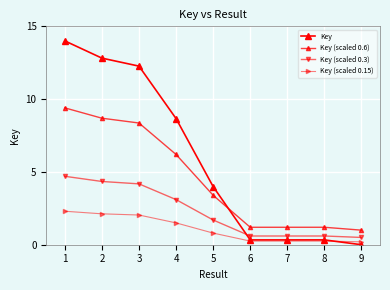

The value of Key at 9 is 0.0. True or false?

True